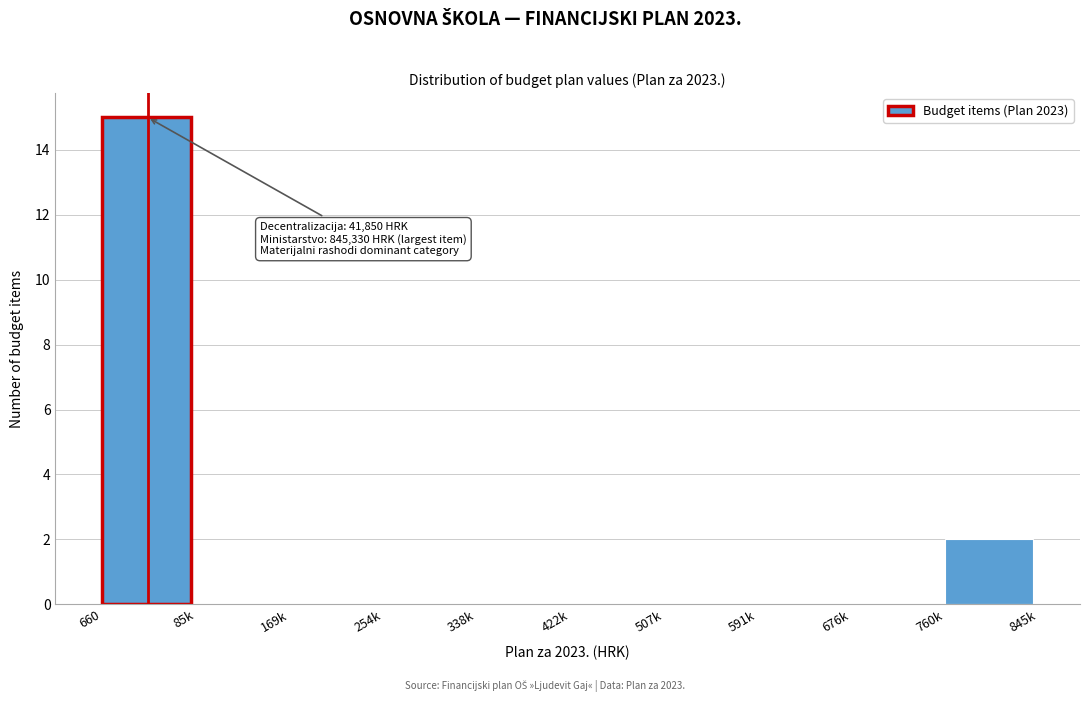

Reading left to right, what are all the values shown in this chart?

660=15	85k=0	169k=0	254k=0	338k=0	422k=0	507k=0	591k=0	676k=0	760k=2